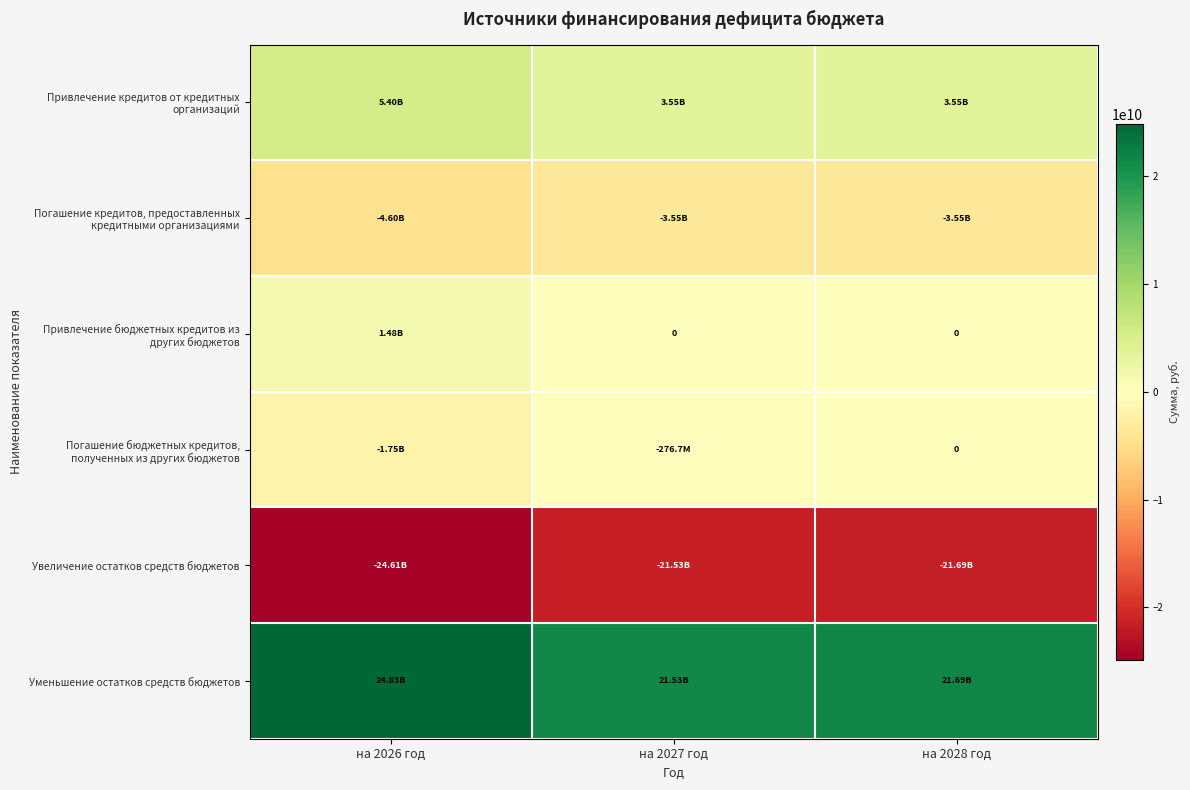

What is the difference between the Привлечение кредитов от кредитных организаций values at на 2027 год and на 2026 год?

1847283000.0